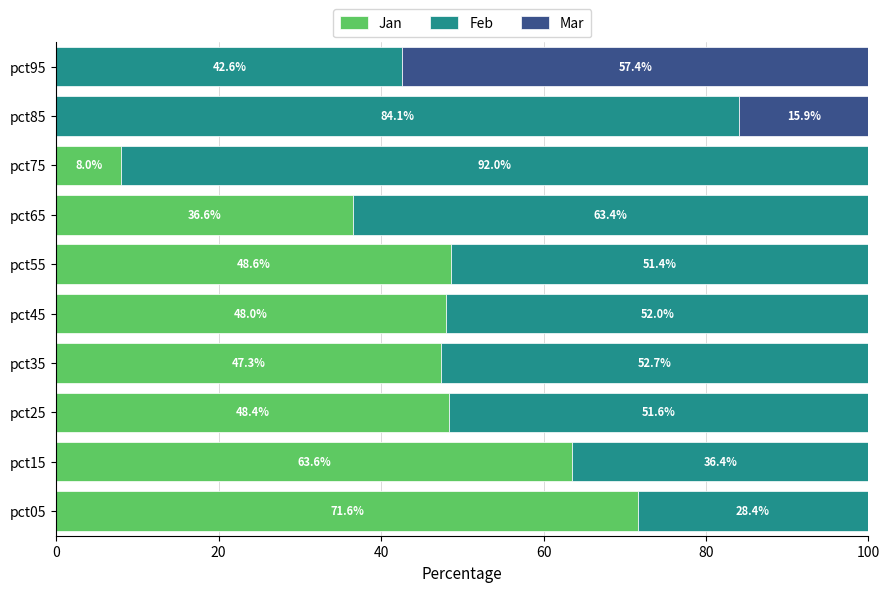

What is the total value across all series at pct25?

100.0